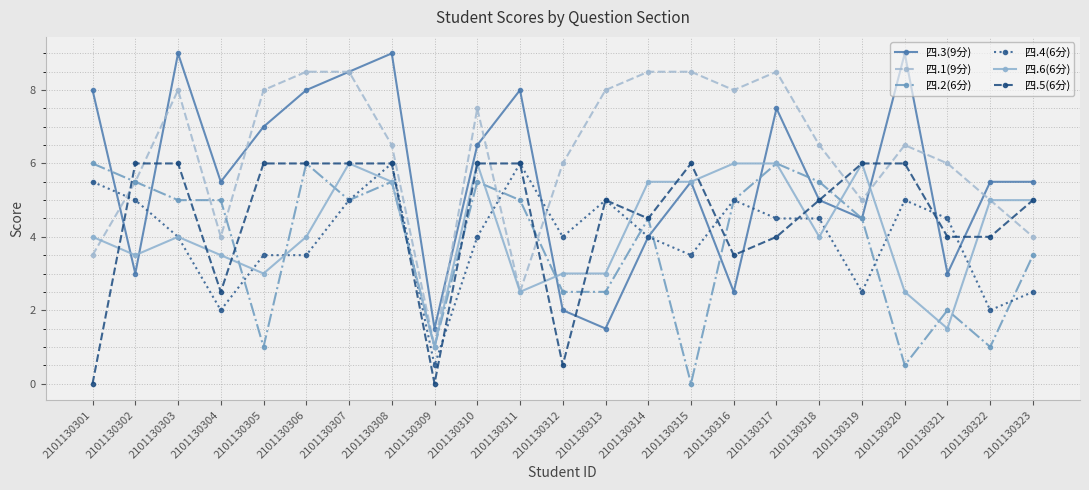

True or false: 四.3(9分) has a value of 3.0 at 2101130315.

False